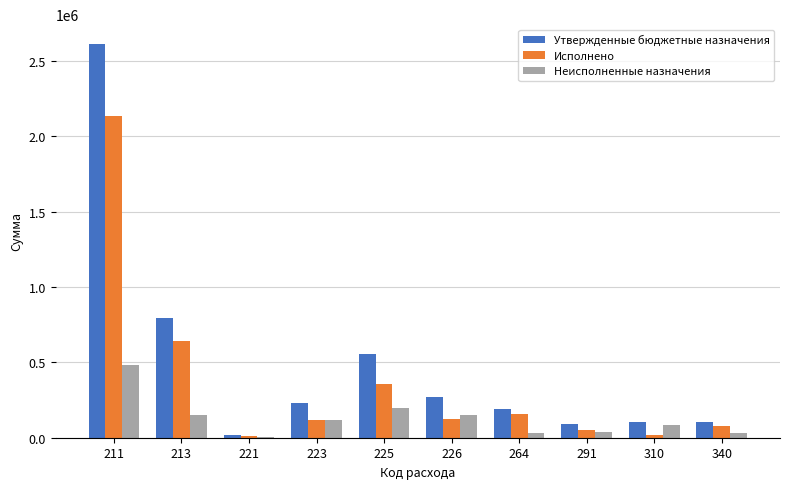

What is the sum of the Неисполненные назначения values at 213 and 264?

179950.5